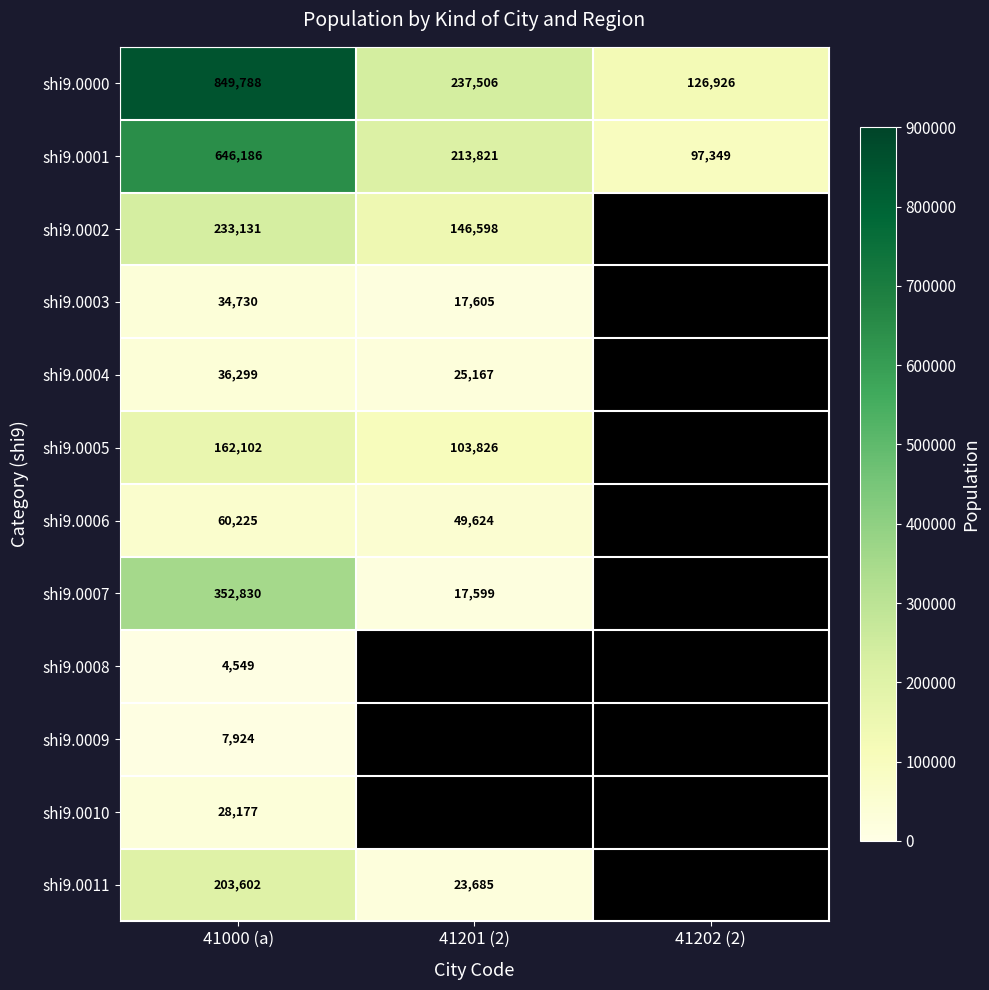

What is the sum of the shi9.0007 values at 41201 (2) and 41000 (a)?

370429